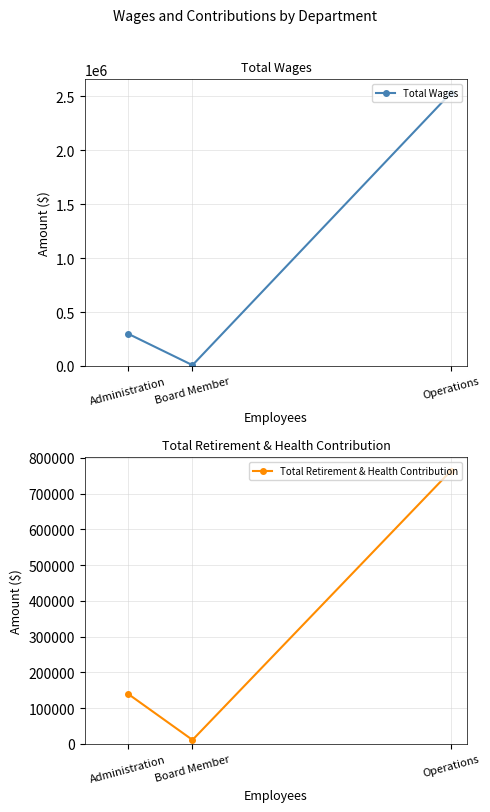

The Total Retirement & Health Contribution series shows 140375 at Administration. True or false?

True